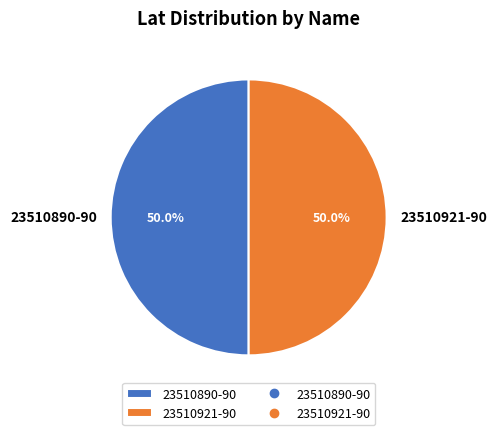

What percentage is the 23510921-90 slice, to the nearest percent?

50%